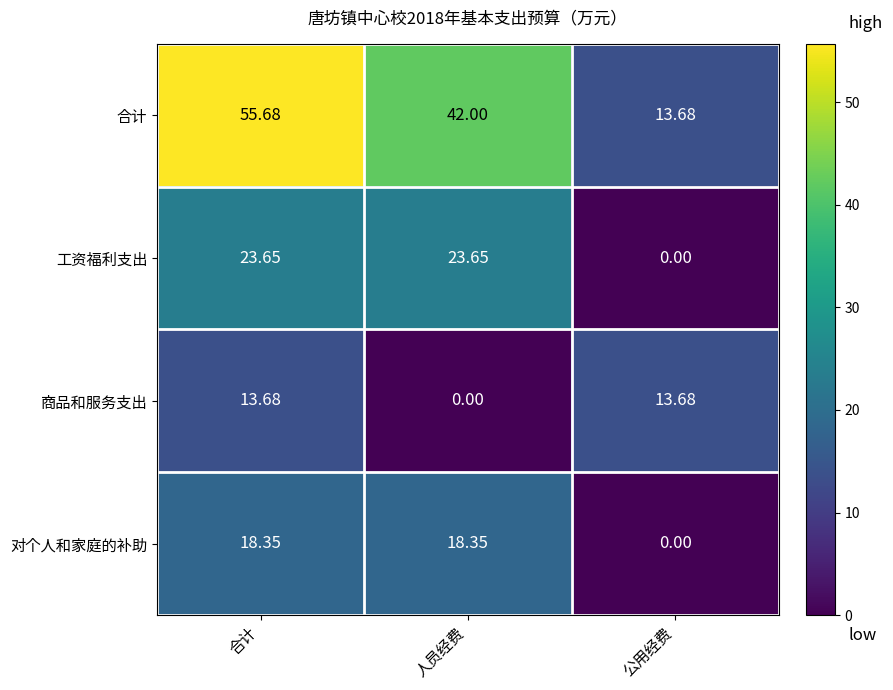

Rank the series by their maximum value, from highest to lowest.

合计, 工资福利支出, 对个人和家庭的补助, 商品和服务支出